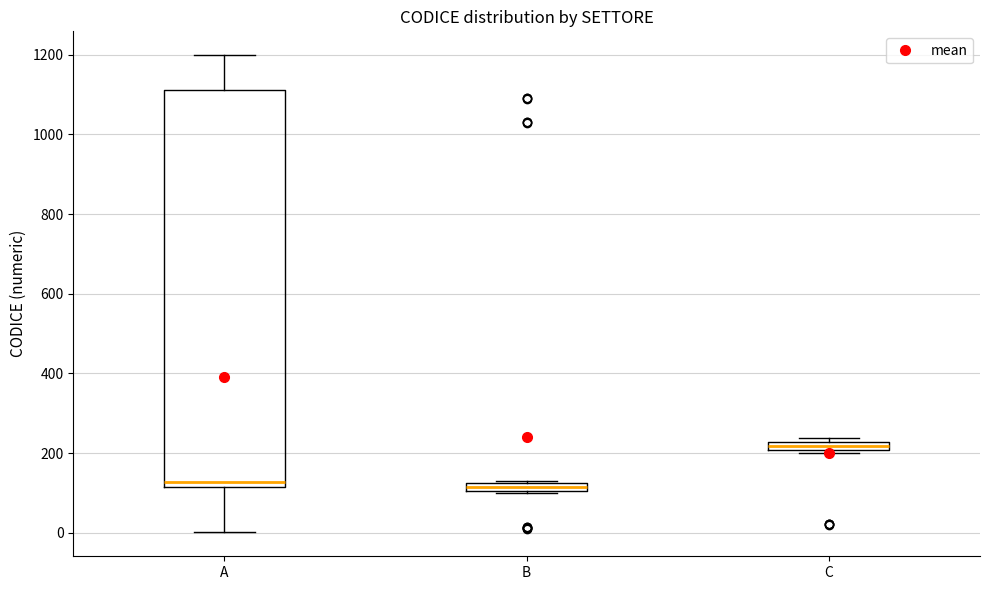

Which box is the tallest, from its lower edge to its upper edge?

A